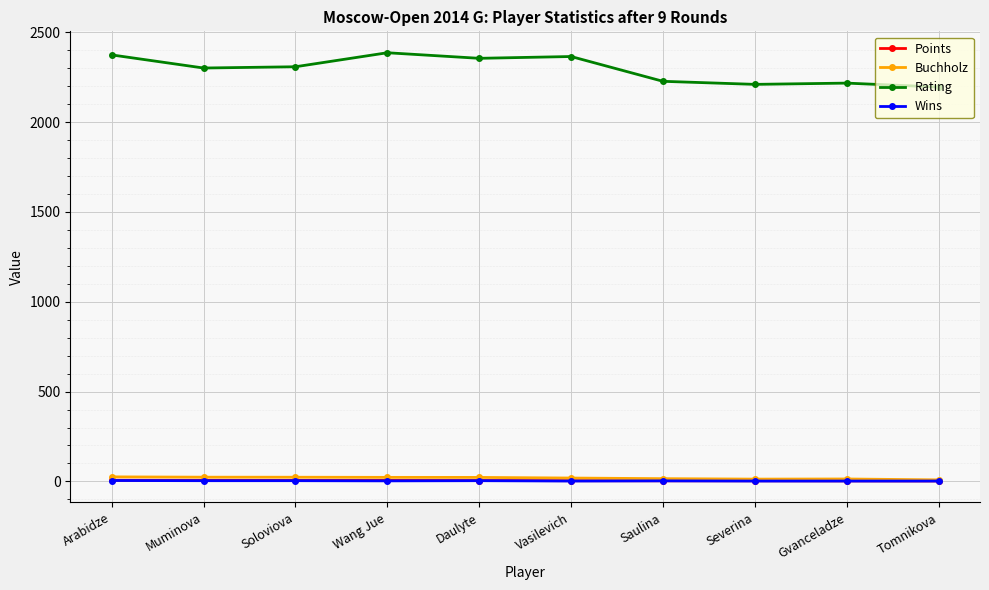

What is the highest value of the Points series?

6.5